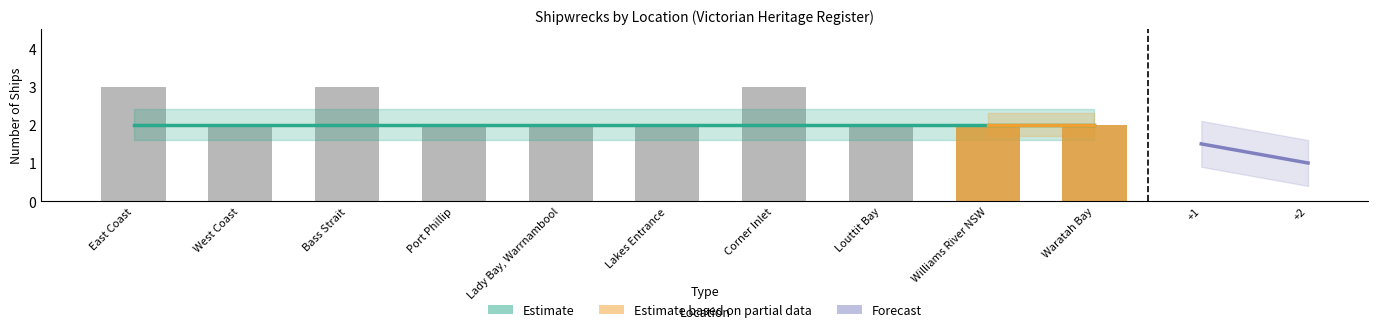

What is the difference between the maximum and second lowest values?

1